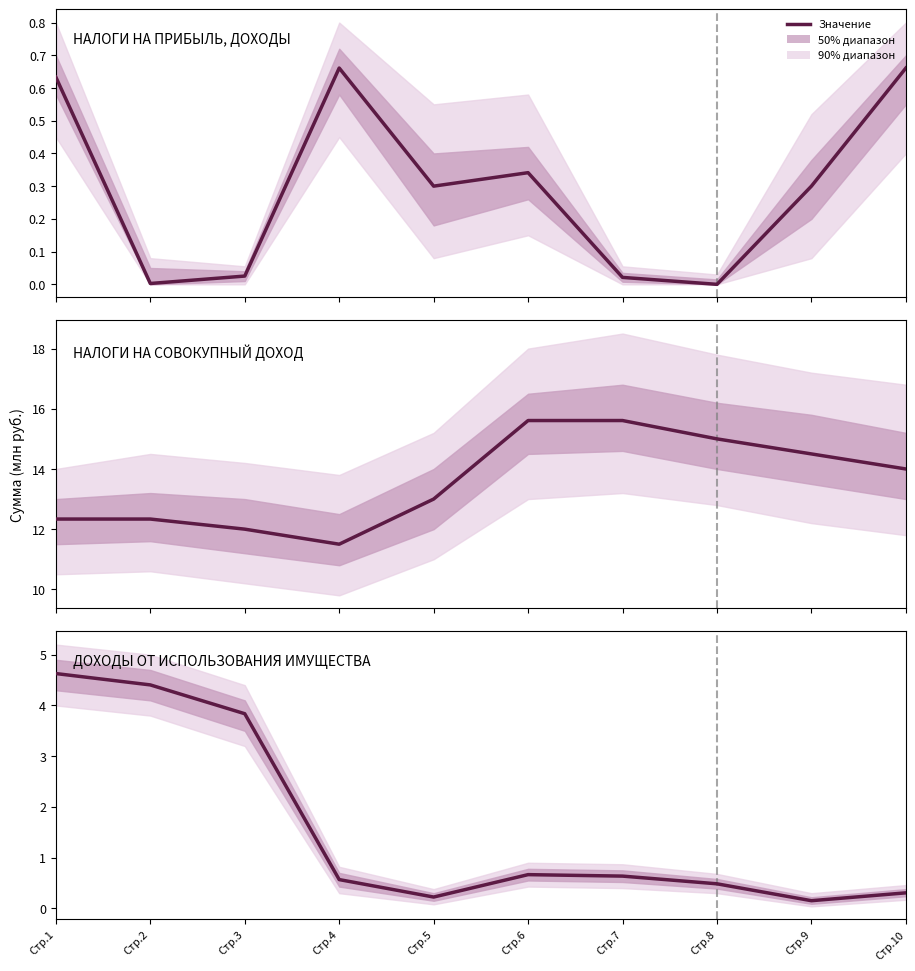

The value at Стр.5 is 0.4. True or false?

False